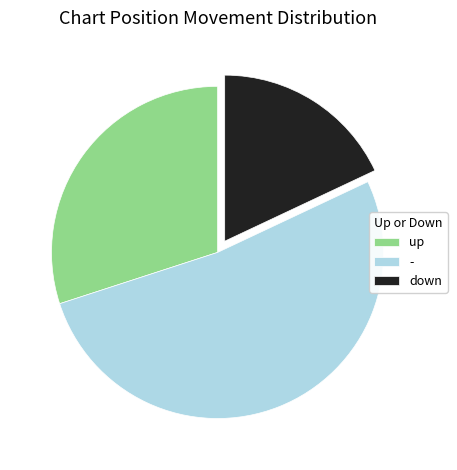

How many segments does this pie chart have?

3